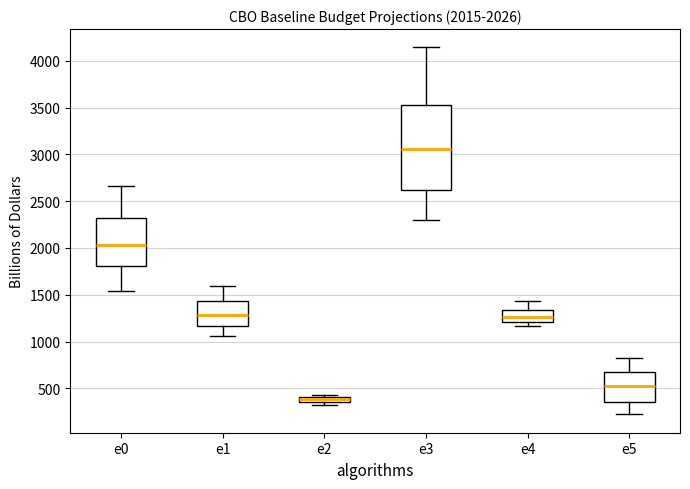

Comparing the boxes themselves (not the whiskers), which one is the tallest?

e3